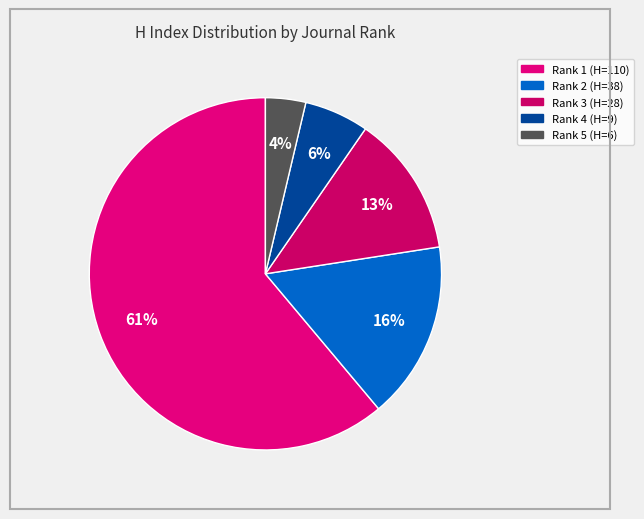

Rank the categories by value from lowest to highest.

Rank 5 (H=6), Rank 4 (H=9), Rank 3 (H=28), Rank 2 (H=38), Rank 1 (H=110)